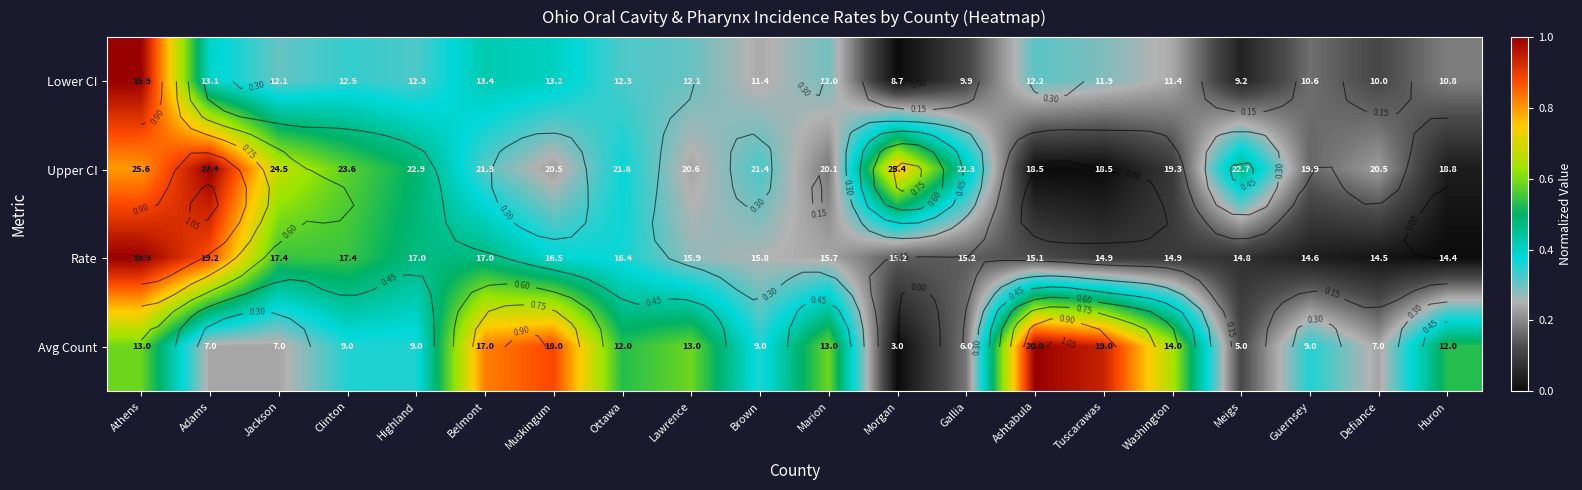

Is it true that Avg Count equals 0.2 at Meigs?

False